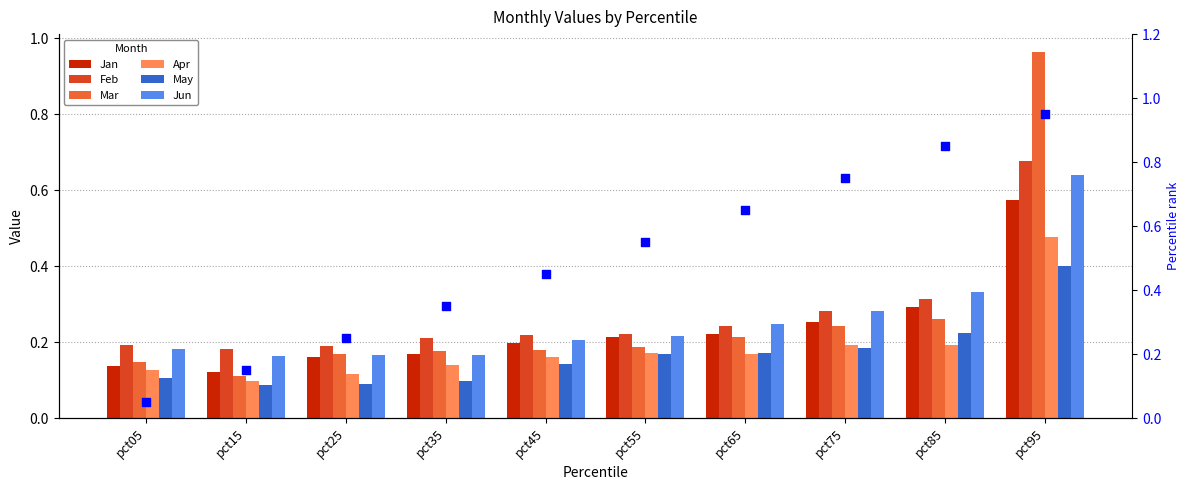

What are all the series names shown in the legend?

Jan, Feb, Mar, Apr, May, Jun